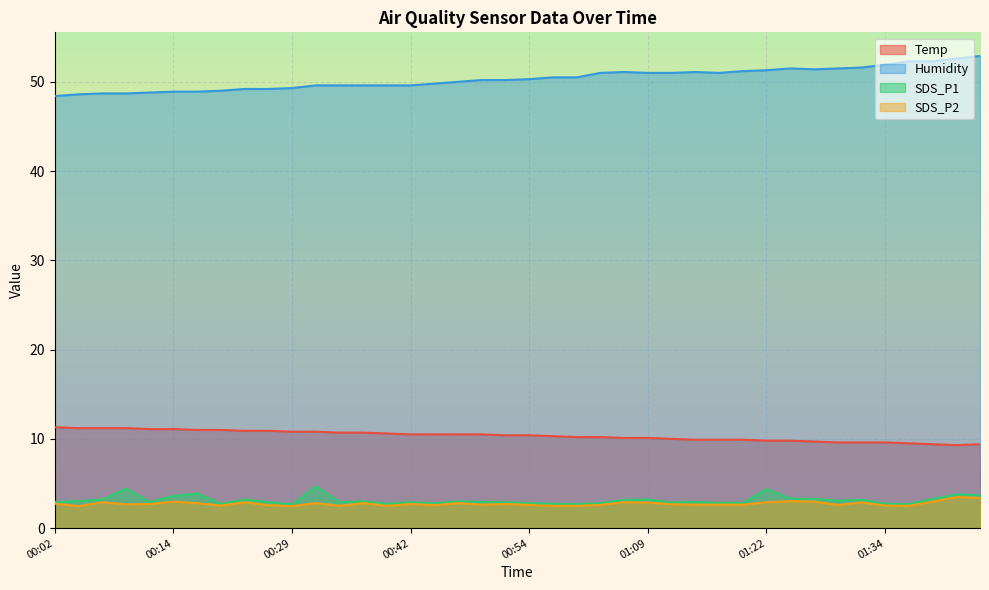

At 00:42, list the series in order from smallest to largest.

SDS_P2, SDS_P1, Temp, Humidity